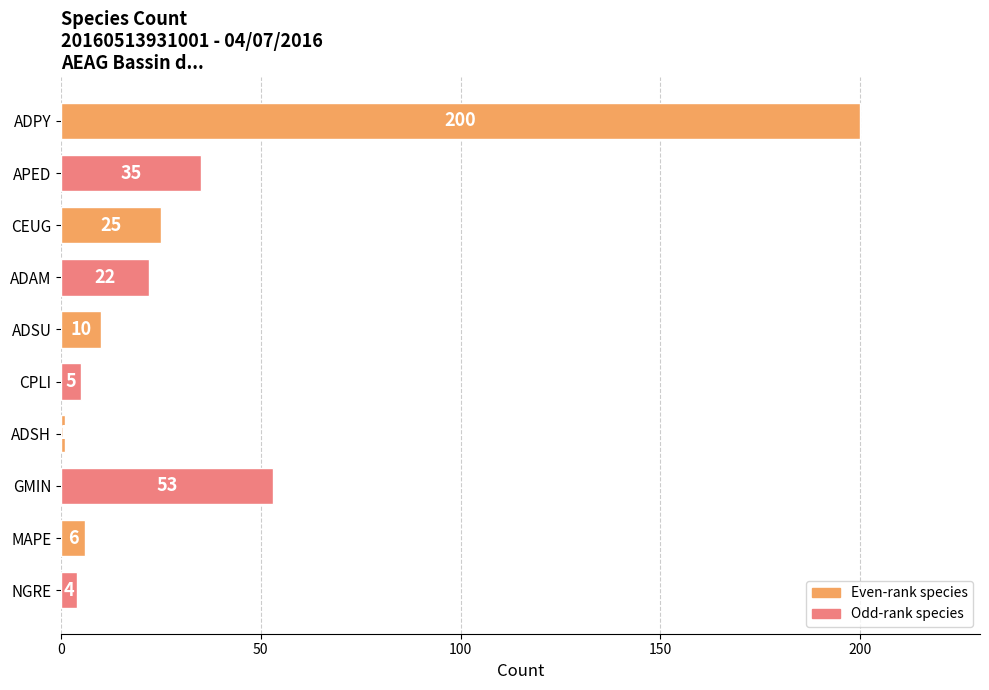

Reading top to bottom, extract all data points from this chart.

ADPY=200	APED=35	CEUG=25	ADAM=22	ADSU=10	CPLI=5	ADSH=1	GMIN=53	MAPE=6	NGRE=4